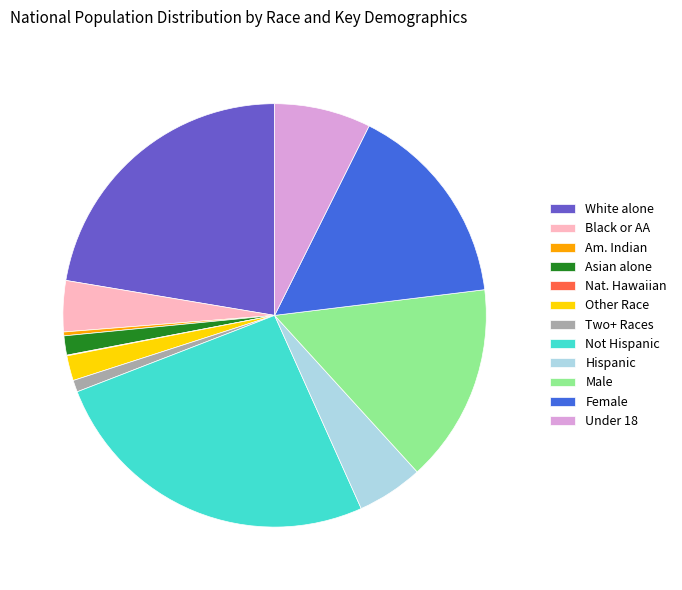

Does Hispanic account for over 50% of the chart?

No